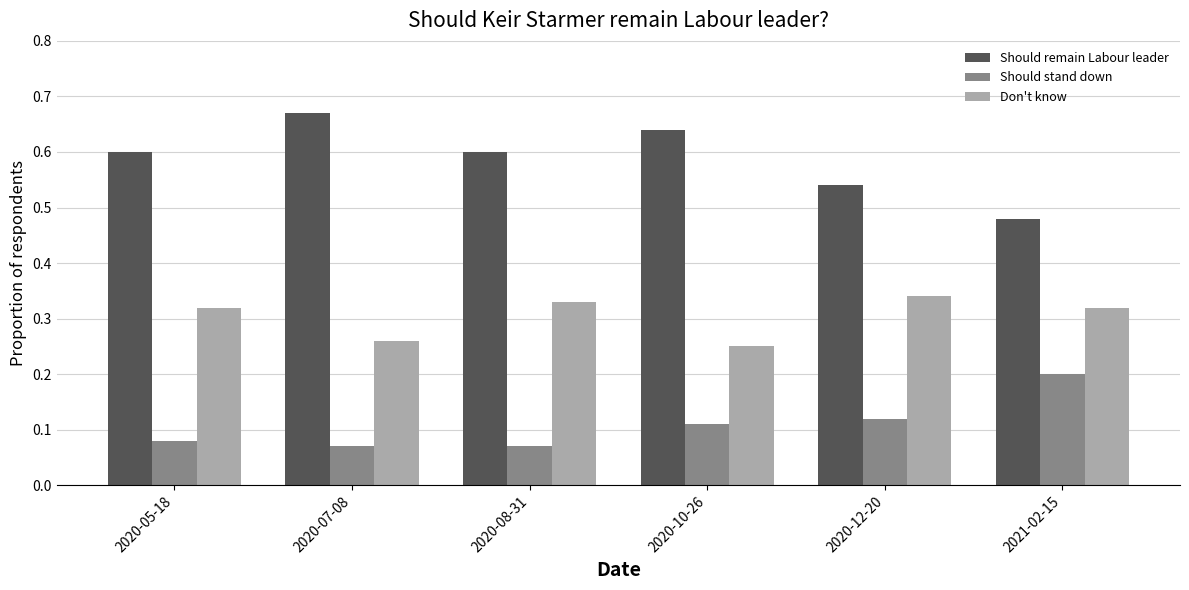

What is the label of the 3rd bar from the right?

2020-10-26